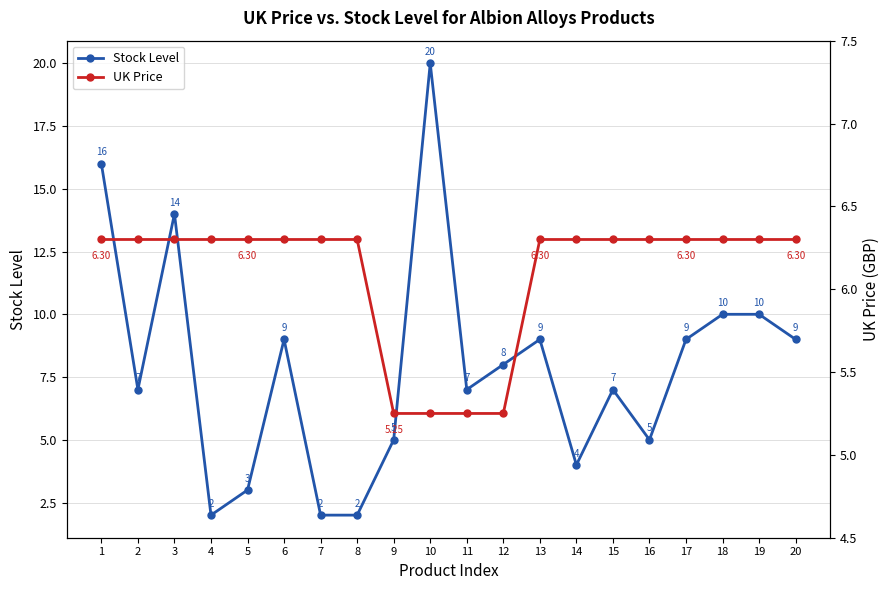

How many values in the Stock Level series are below 8?

10